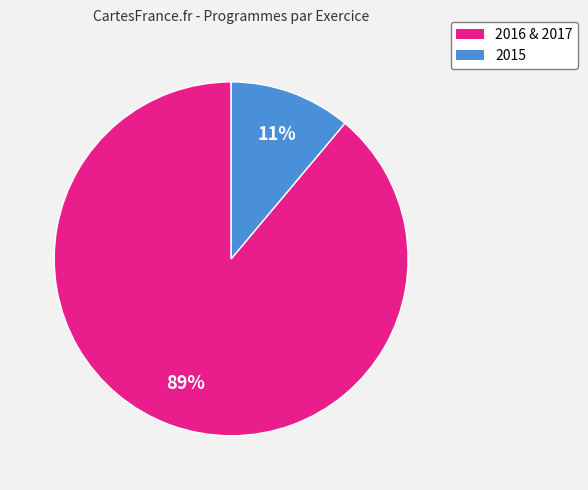

To the nearest percent, what is the average slice percentage?

50%